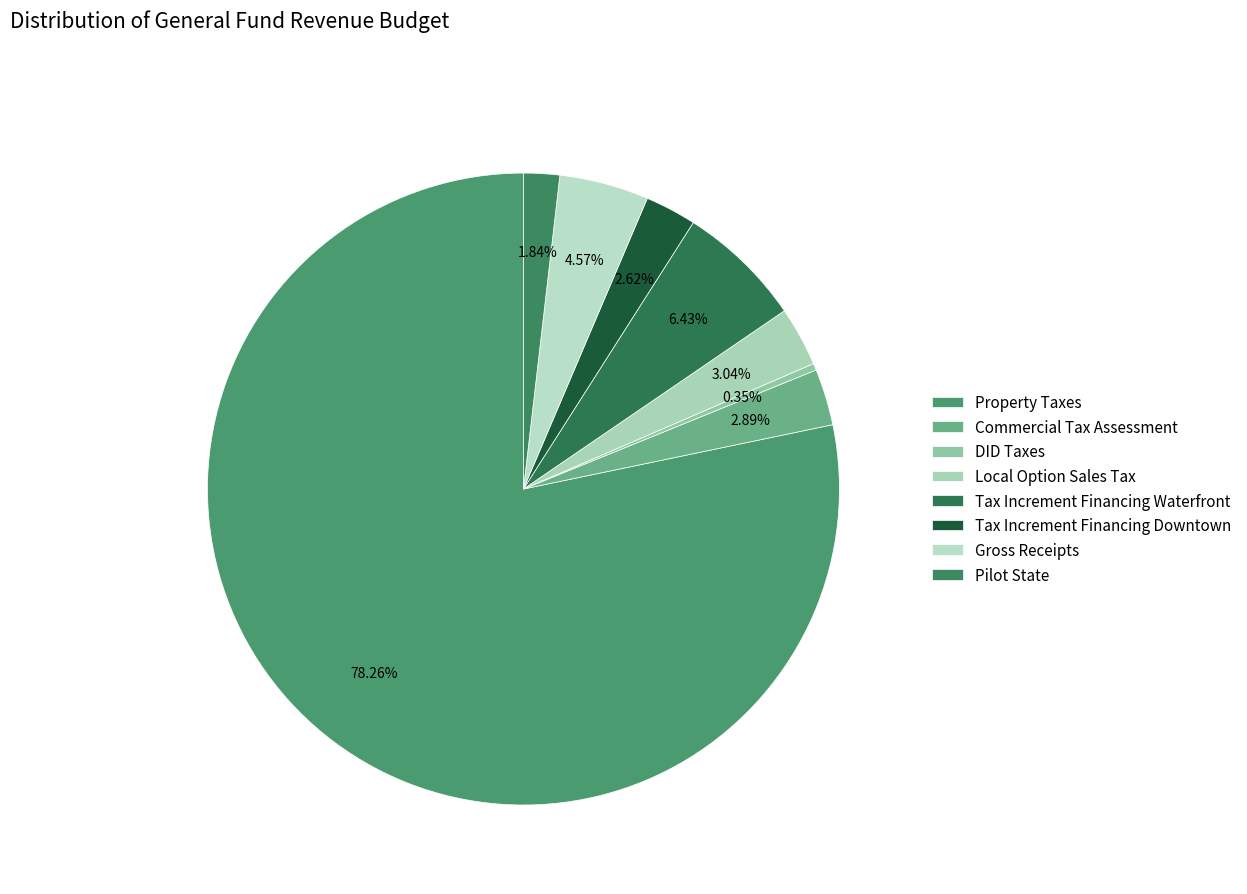

What portion of the pie excludes Gross Receipts?

95.4%